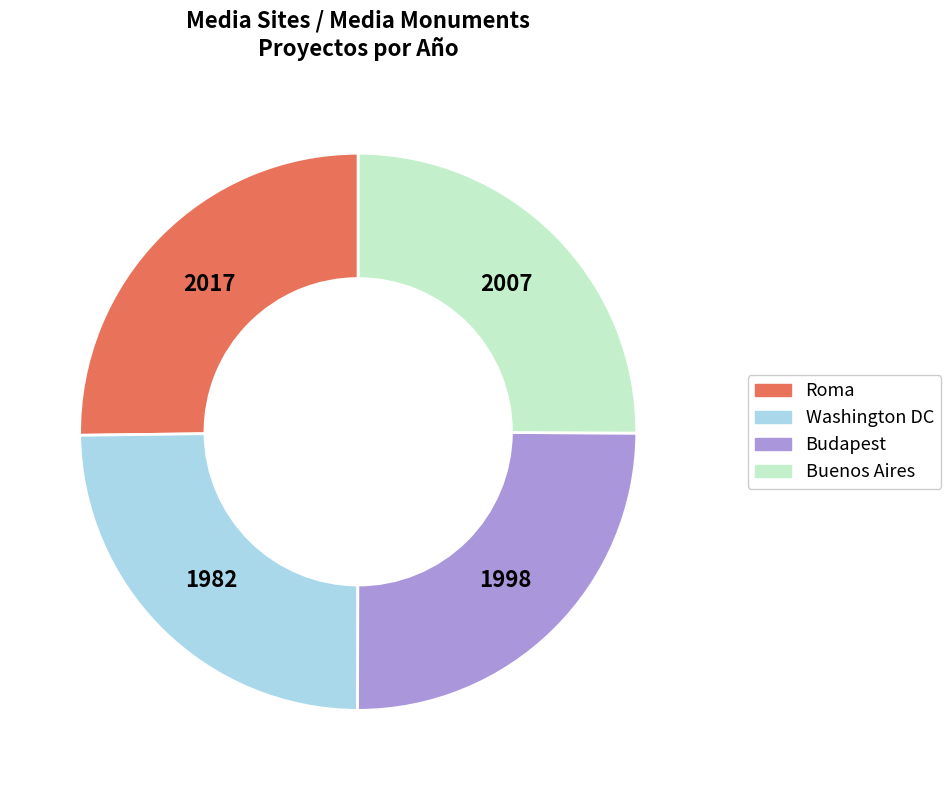

Is there any slice that represents more than half of the pie?

No